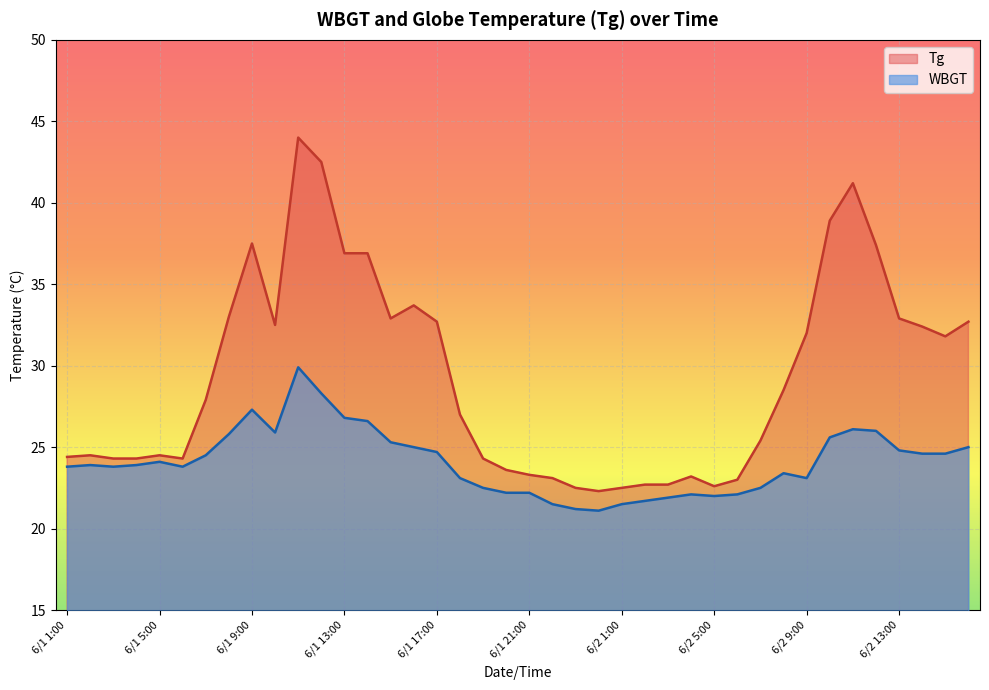

The value of WBGT at 6/1 14:00 is 26.6. True or false?

True